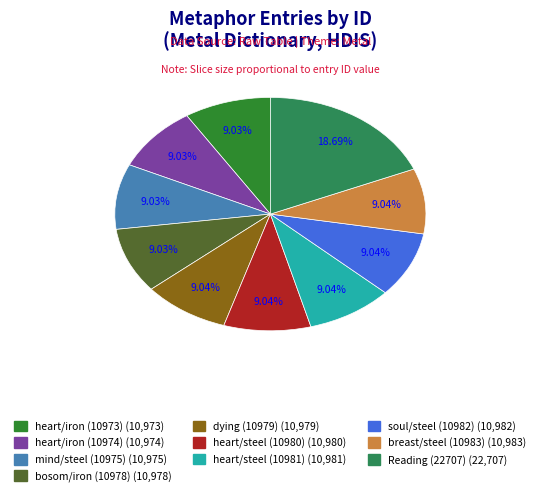

Do heart/iron (10974) and Reading (22707) together represent more than half of the pie?

No